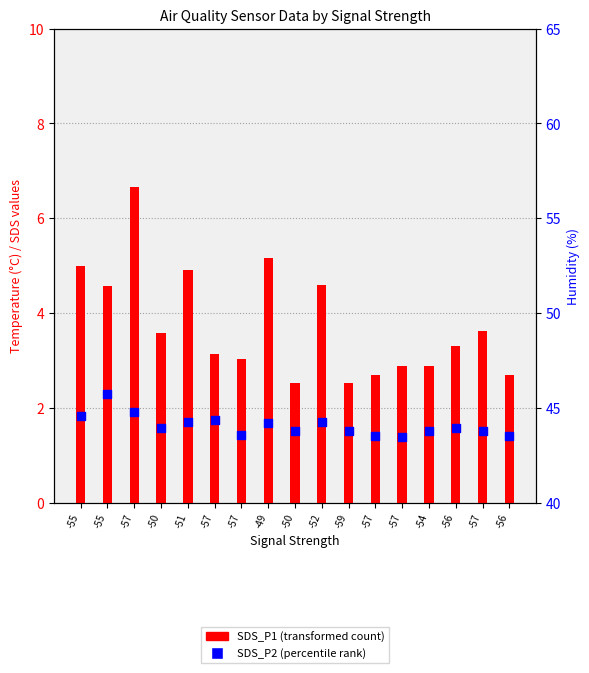

Which series has the largest total across all categories?

Humidity